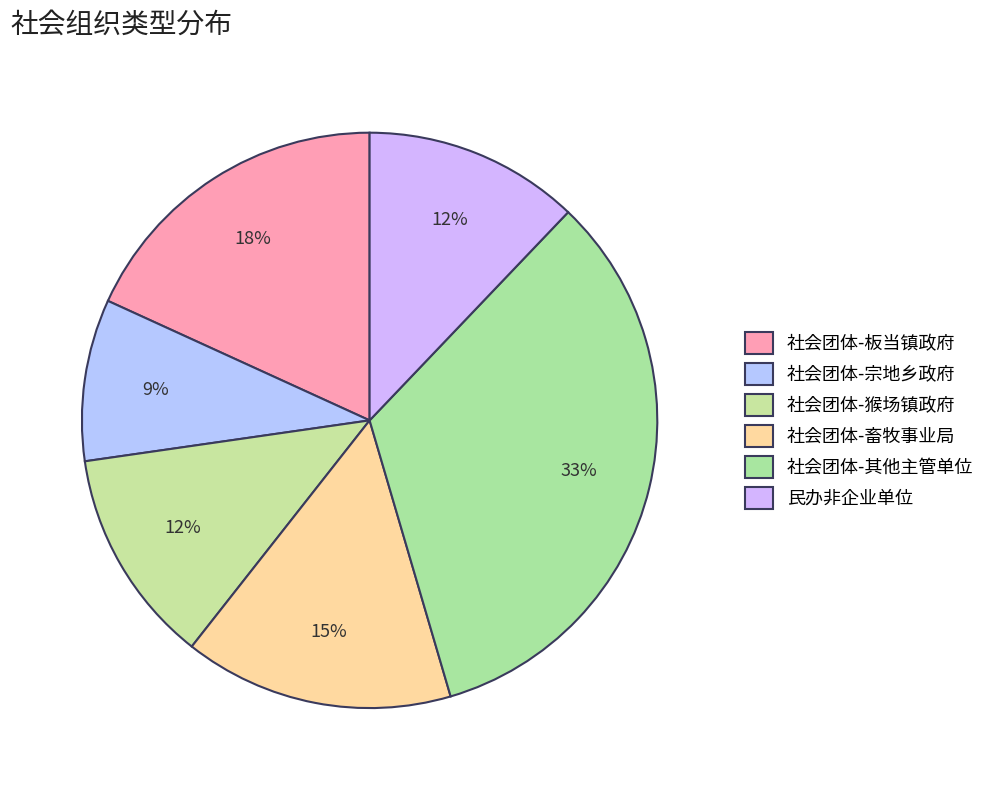

What percentage is the 民办非企业单位 slice, to the nearest percent?

12%